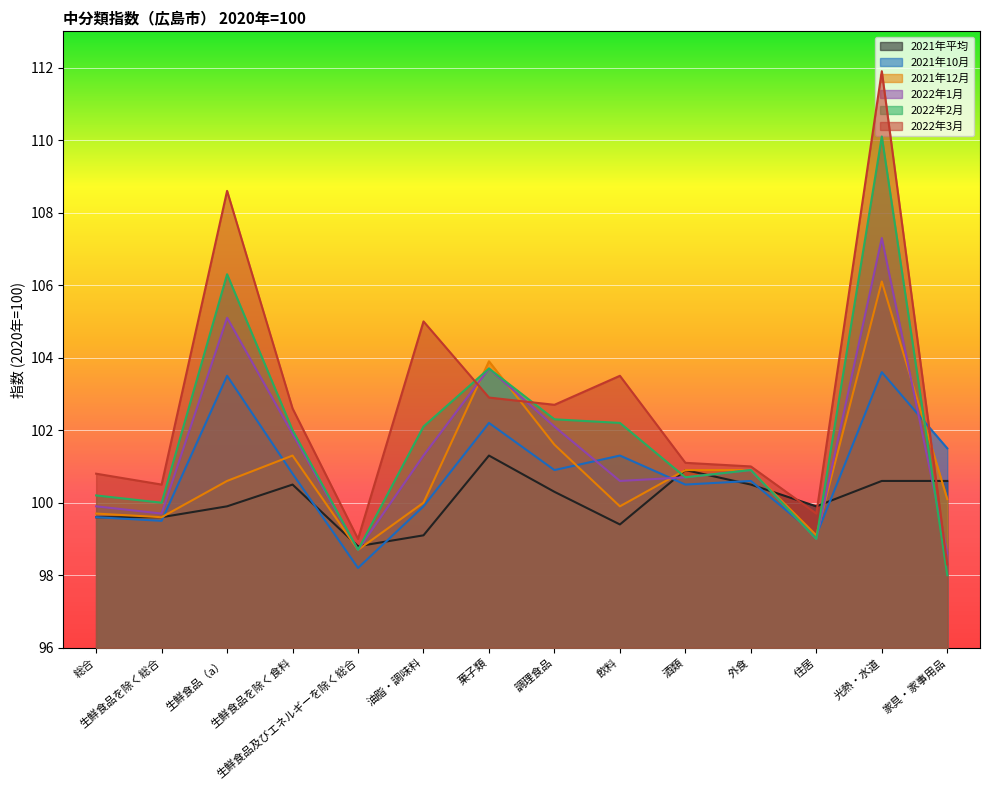

In 2022年3月, how many points are lower than both neighbors (excluding endpoints)?

4